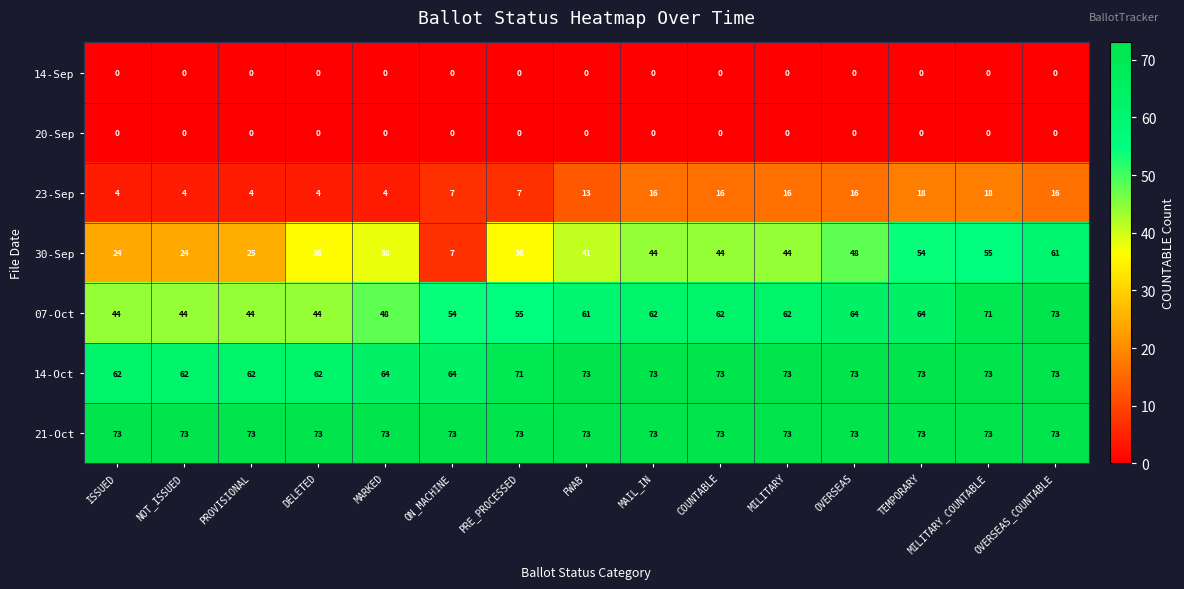

At how many categories does at least one series exceed 30?

15